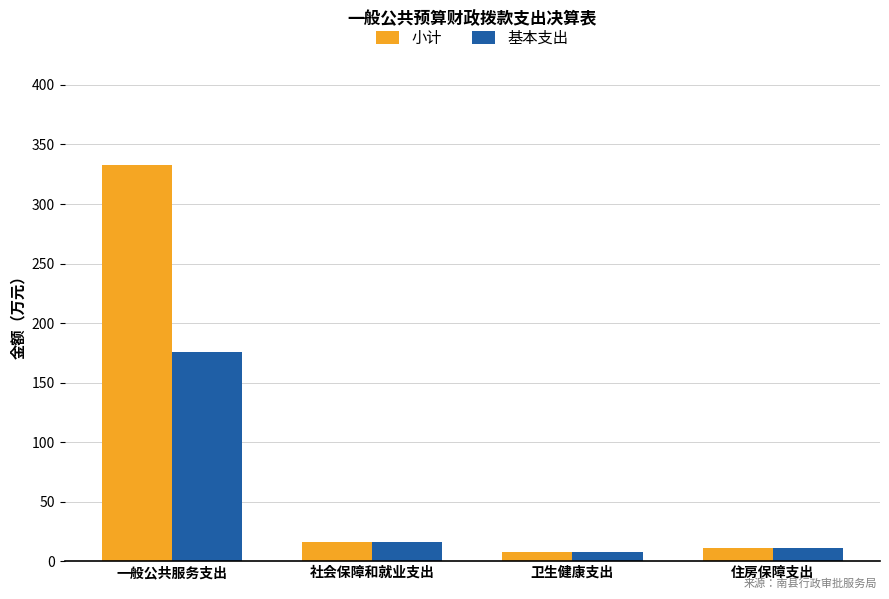

The 基本支出 series shows 11.1 at 住房保障支出. True or false?

True